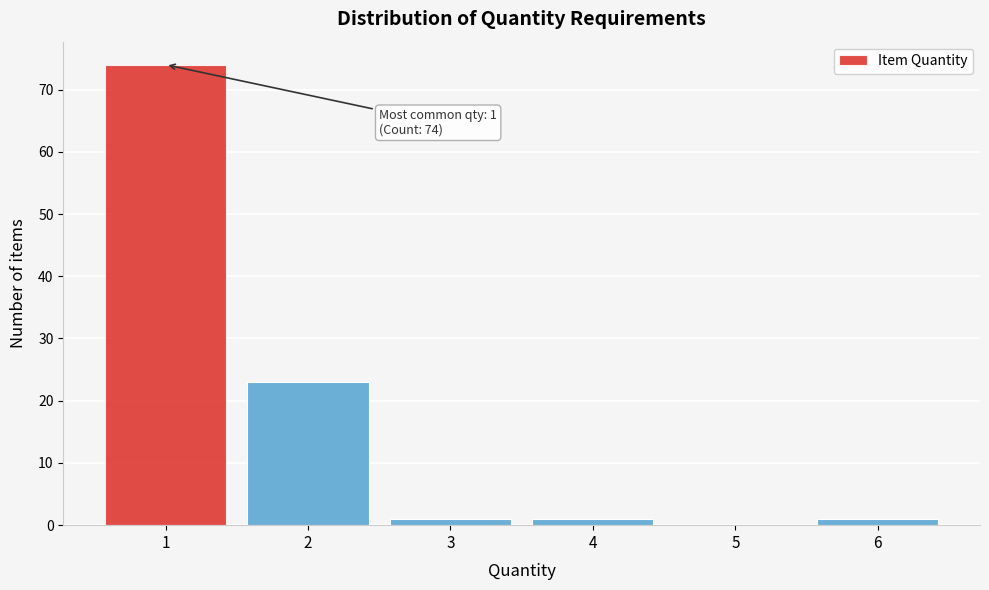

Which range on the x-axis has the tallest bar?

0.5 to 1.5